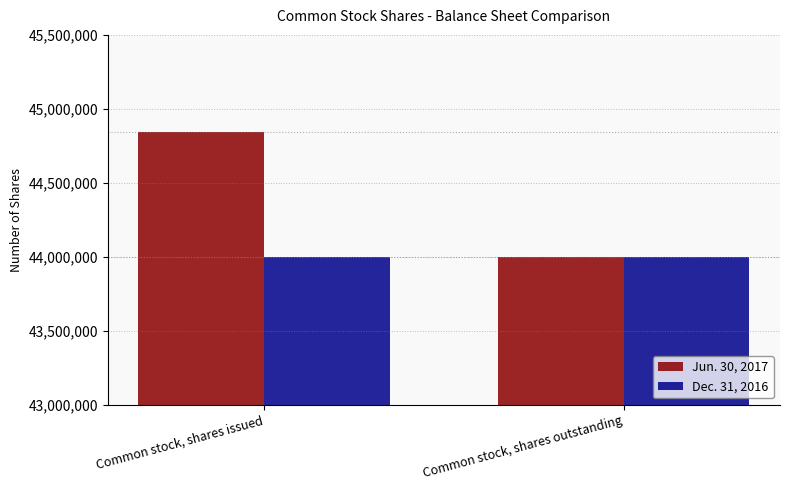

The Dec. 31, 2016 series shows 77910681 at Common stock, shares outstanding. True or false?

False